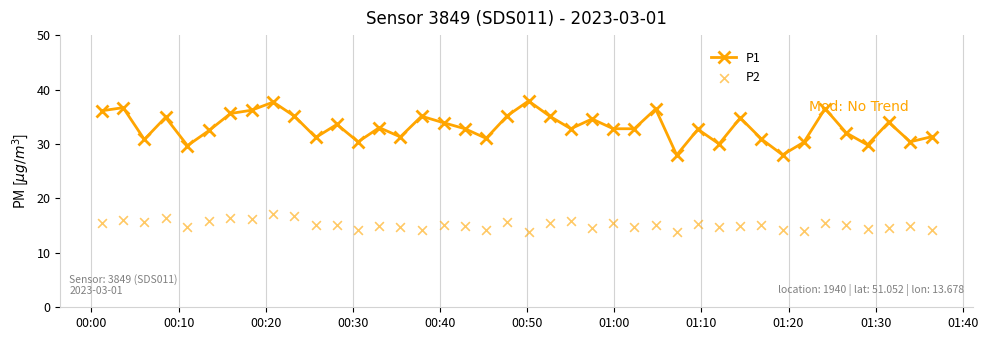

What is the value of the P1 point at the 21st from the left?

37.9